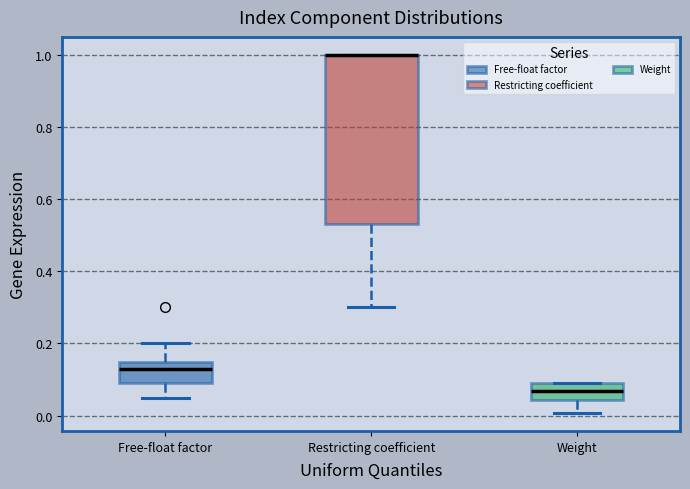

Where is the upper edge of the box for Restricting coefficient on the y-axis? The values are not printed on the chart, so give them approximately, as read against the axis.

1.00